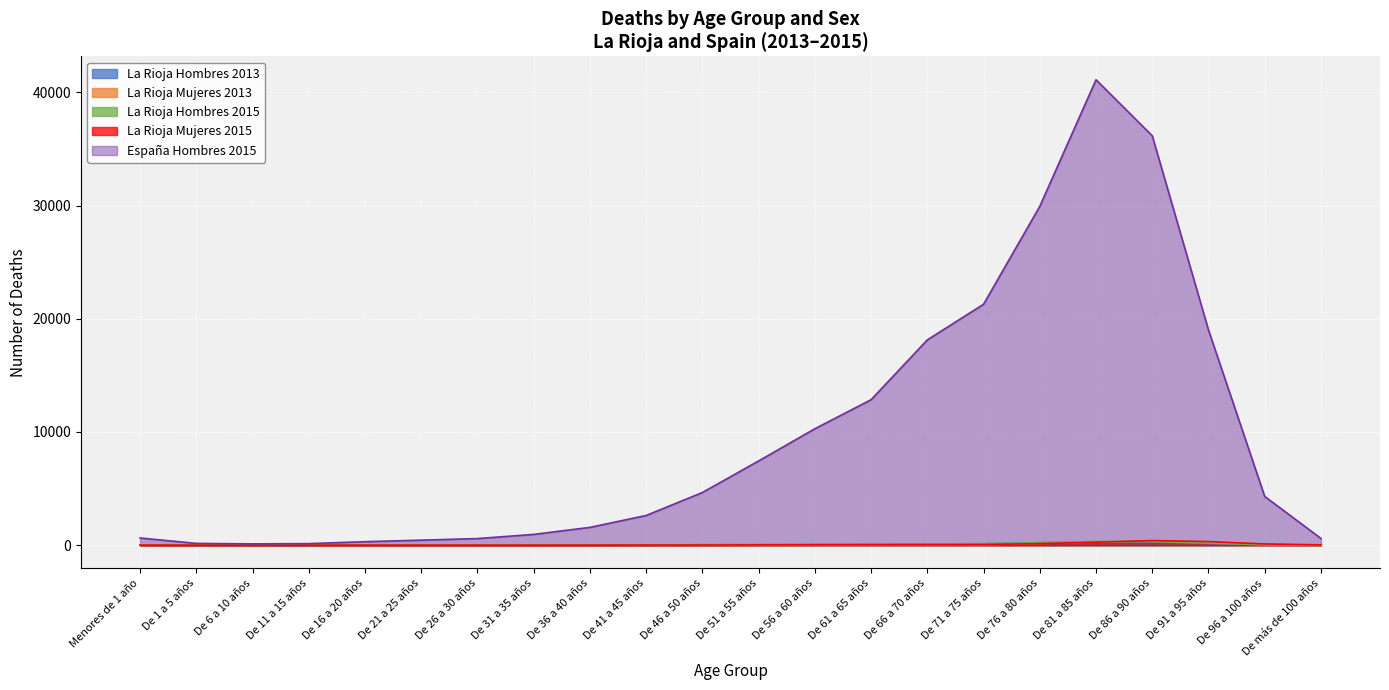

Which series has the largest range (max minus min)?

España Hombres 2015